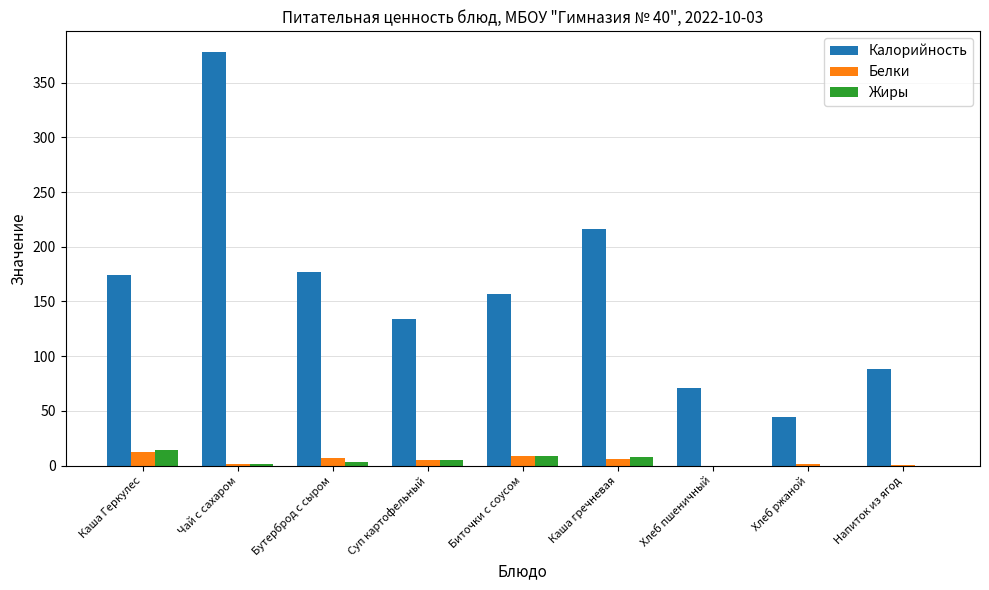

What are all the series names shown in the legend?

Калорийность, Белки, Жиры